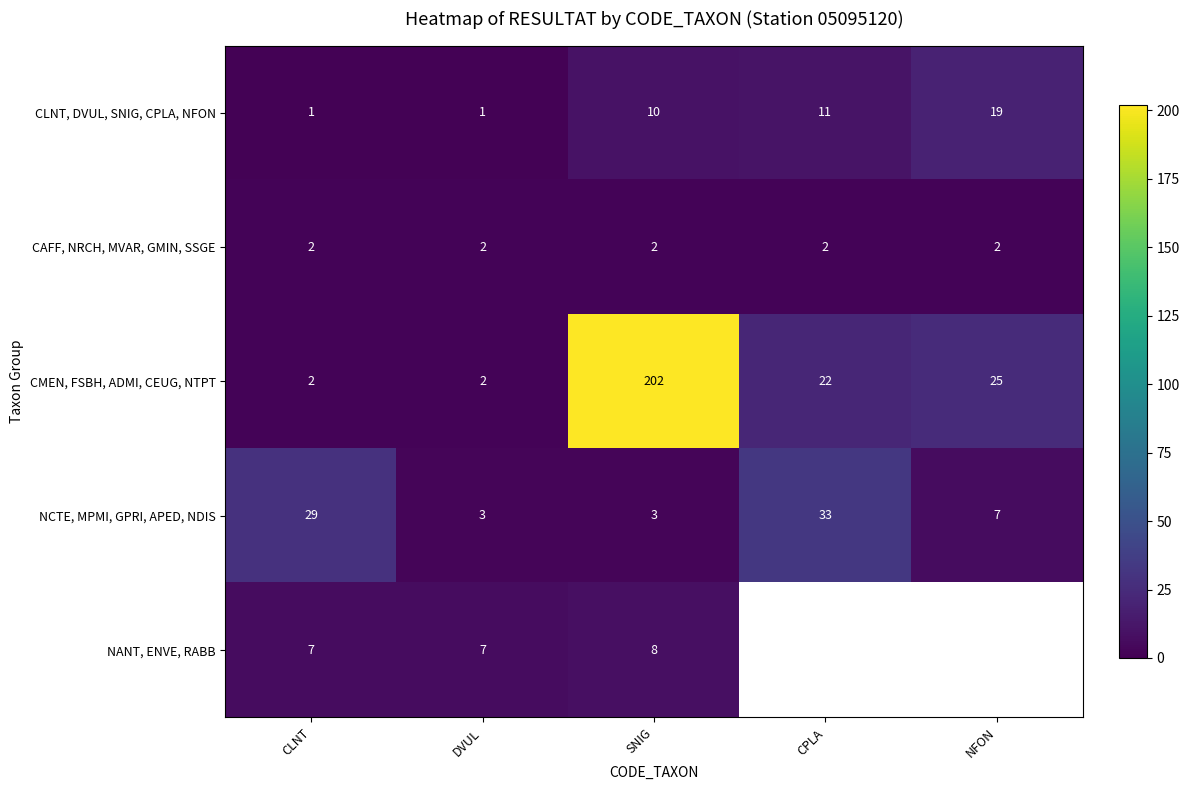

At SNIG, list the series in order from smallest to largest.

CAFF, NRCH, MVAR, GMIN, SSGE, NCTE, MPMI, GPRI, APED, NDIS, NANT, ENVE, RABB, CLNT, DVUL, SNIG, CPLA, NFON, CMEN, FSBH, ADMI, CEUG, NTPT